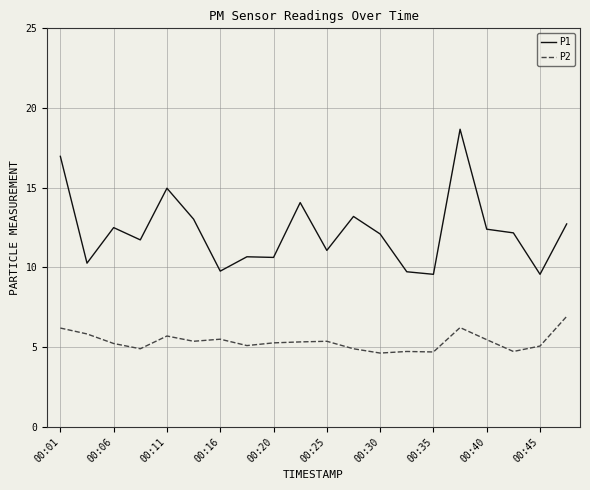

True or false: P1 and P2 intersect in this chart.

False